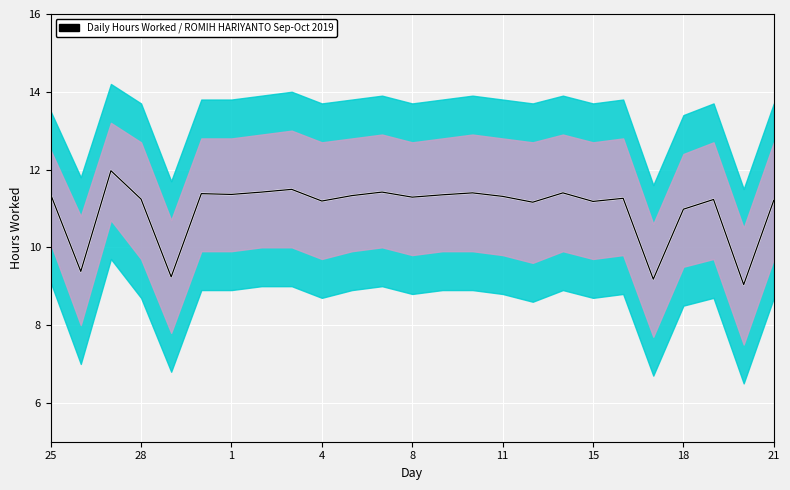

What is the label of the 24th point from the right?

28